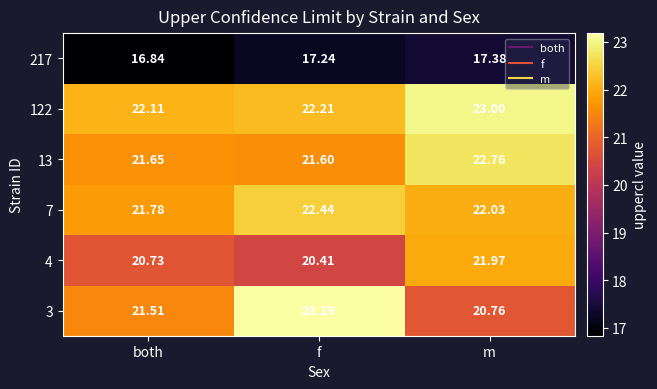

Which category has the lowest value across all series?

both